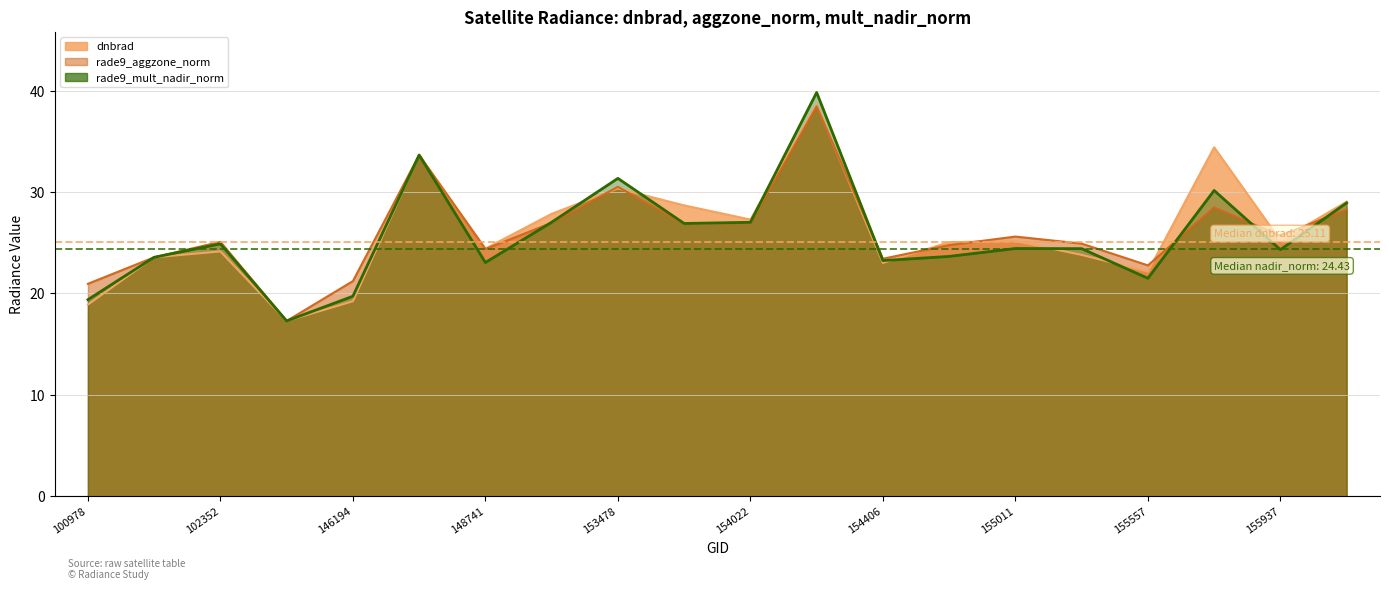

Is it true that rade9_mult_nadir_norm equals 27.0 at 154022?

True